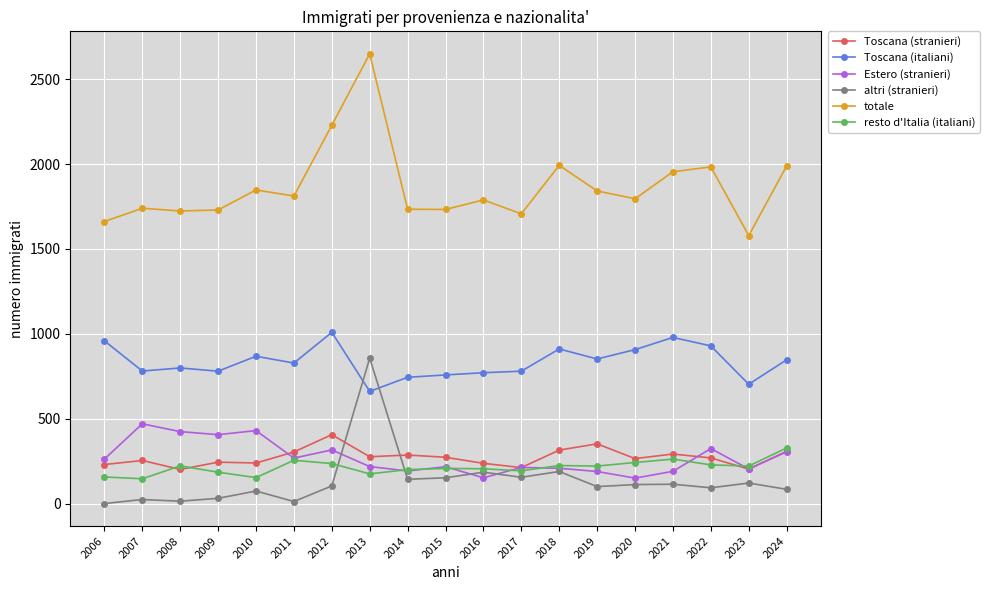

Between 2008 and 2013, which series saw the biggest shift?

totale